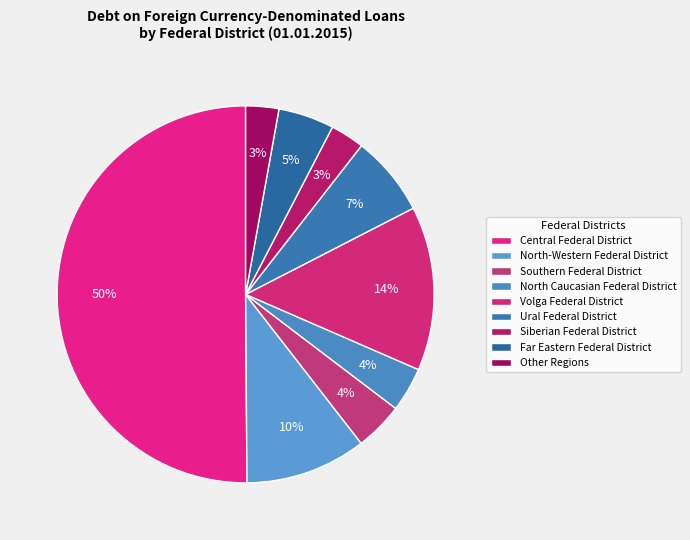

To the nearest percent, what percentage of the pie is Siberian Federal District?

3%